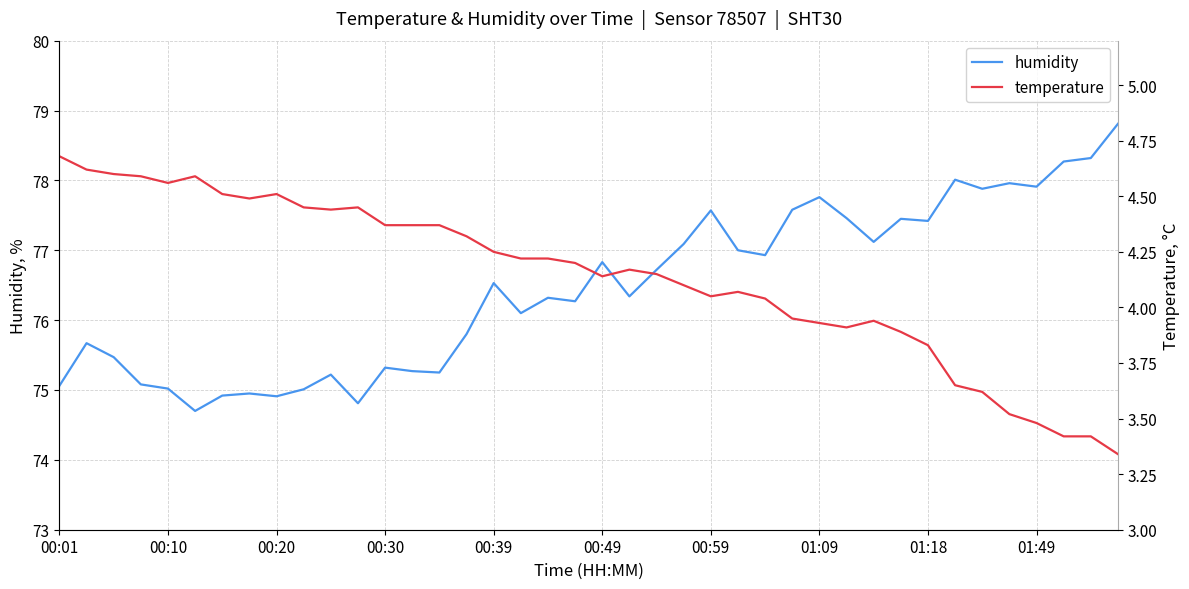

Does the chart display data point markers on the line(s)?

No